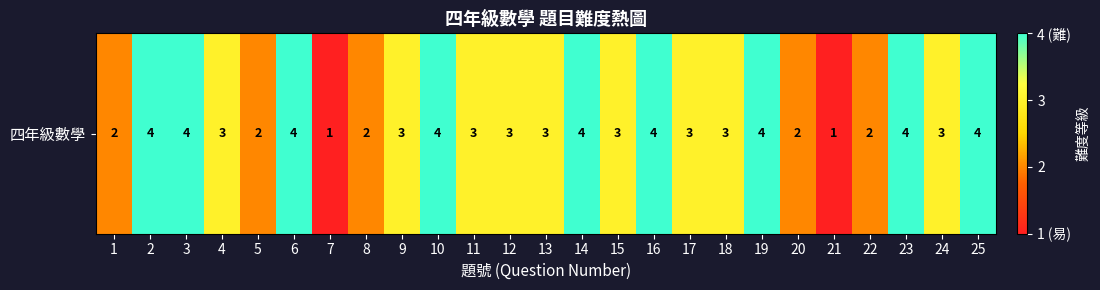

Reading left to right, transcribe all the data shown in this chart.

2	4	4	3	2	4	1	2	3	4	3	3	3	4	3	4	3	3	4	2	1	2	4	3	4